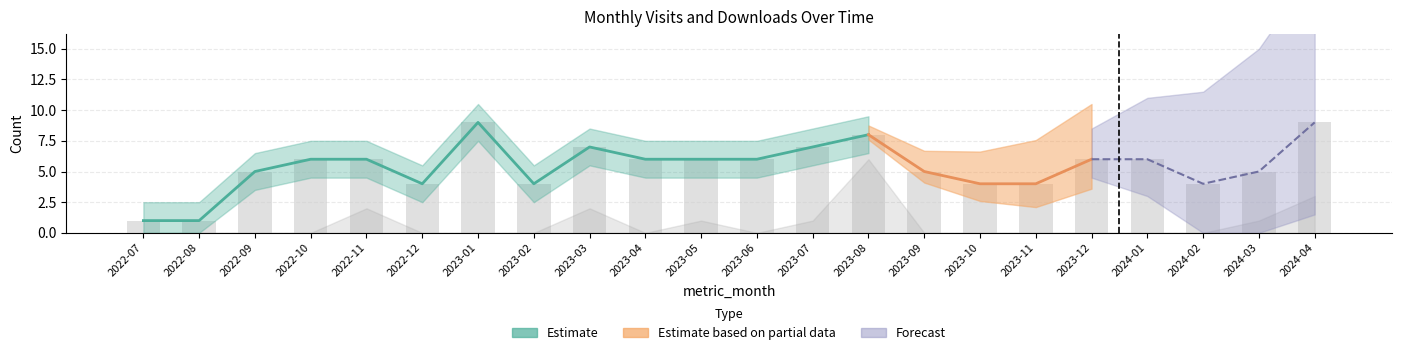

The chart shows a value of 4 at 2024-02. True or false?

True